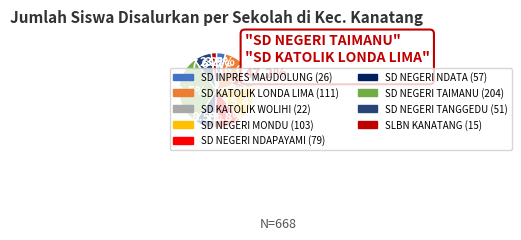

True or false: SD INPRES MAUDOLUNG accounts for 4% of the total.

True